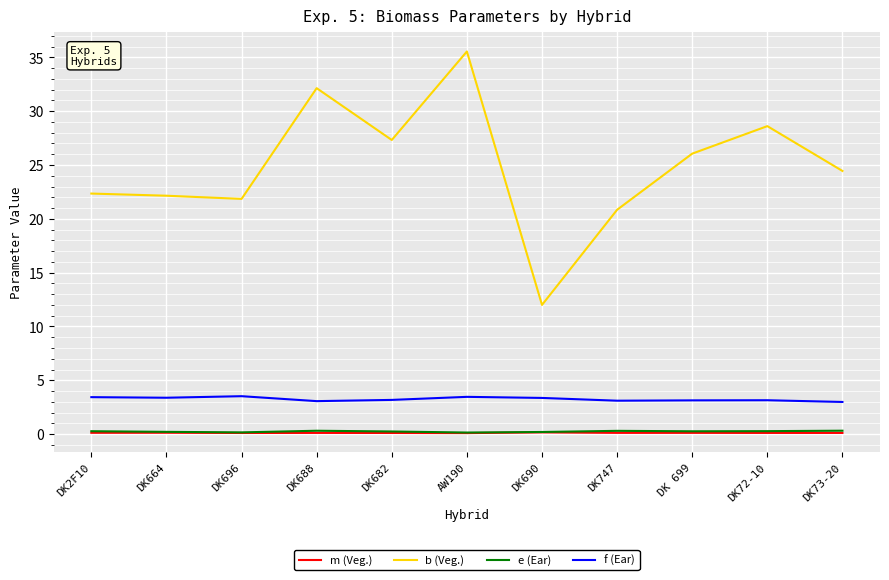

True or false: b (Veg.) and f (Ear) intersect in this chart.

False